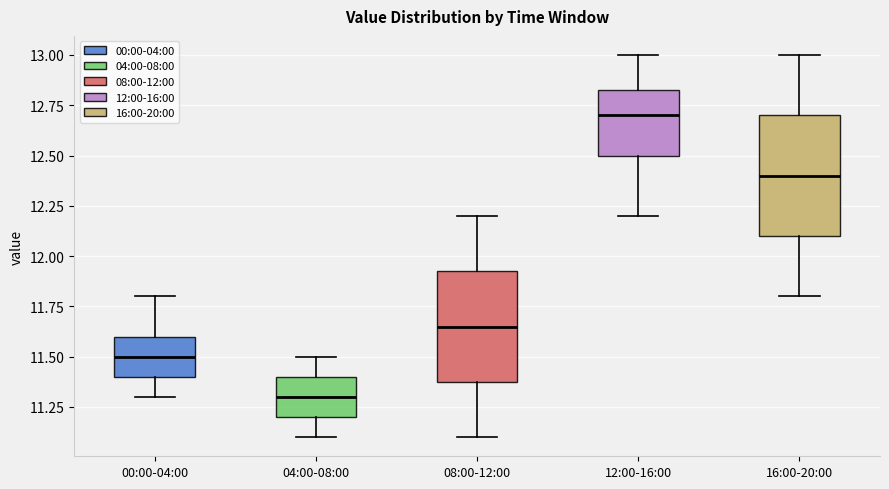

Where does the lower whisker of the box for 16:00-20:00 end on the y-axis? The values are not printed on the chart, so give them approximately, as read against the axis.

11.80